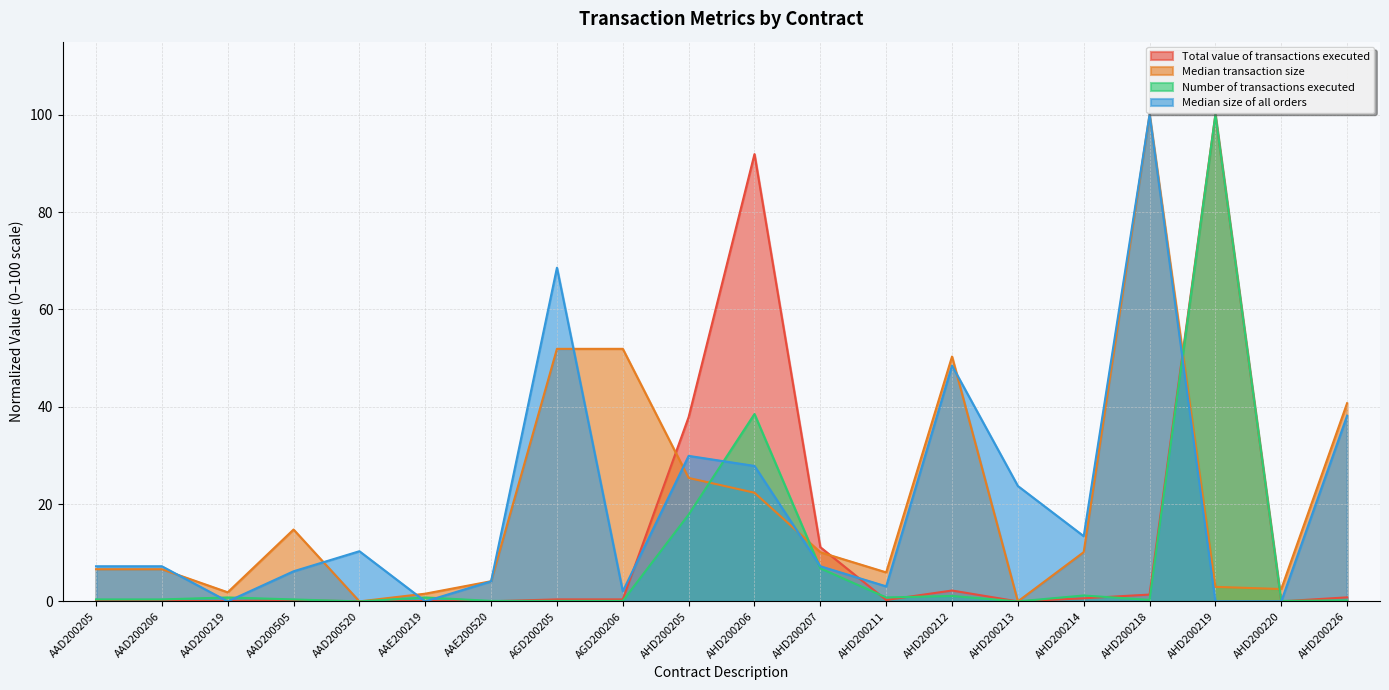

What is the label of the 17th point from the left?

AHD200218